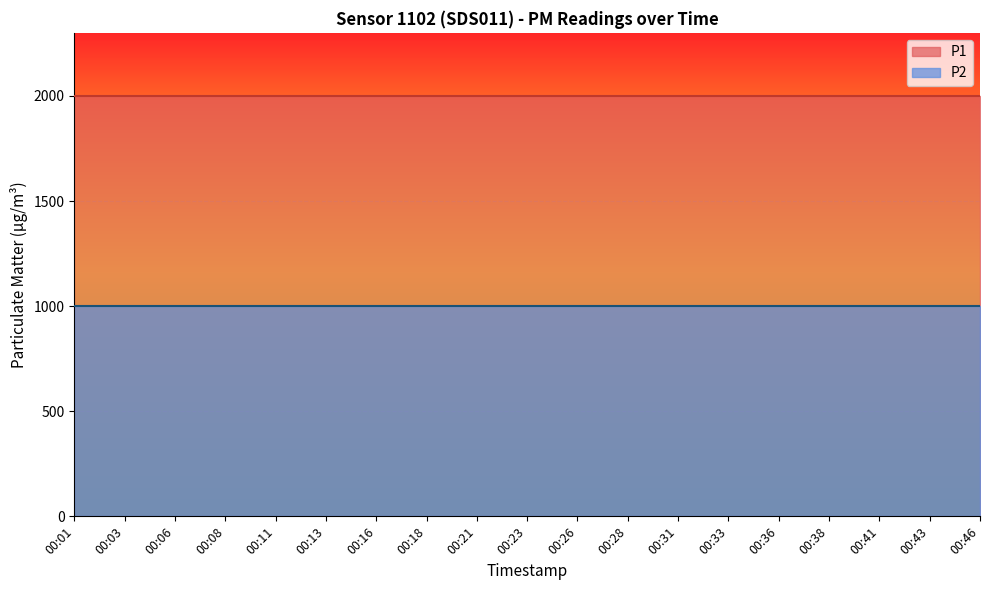

Reading left to right, extract all data points from this chart.

P1: 1999.9	1999.9	1999.9	1999.9	1999.9	1999.9	1999.9	1999.9	1999.9	1999.9	1999.9	1999.9	1999.9	1999.9	1999.9	1999.9	1999.9	1999.9	1999.9
P2: 999.9	999.9	999.9	999.9	999.9	999.9	999.9	999.9	999.9	999.9	999.9	999.9	999.9	999.9	999.9	999.9	999.9	999.9	999.9